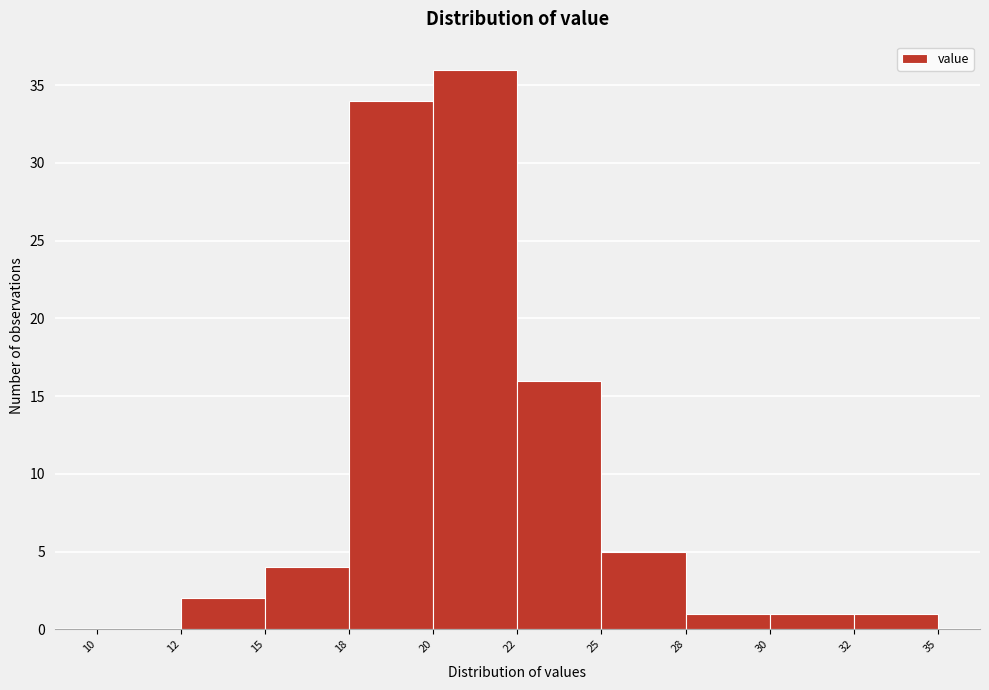

Reading right to left, list all the values displayed in this chart.

32=1	30=1	28=1	25=5	22=16	20=36	18=34	15=4	12=2	10=0